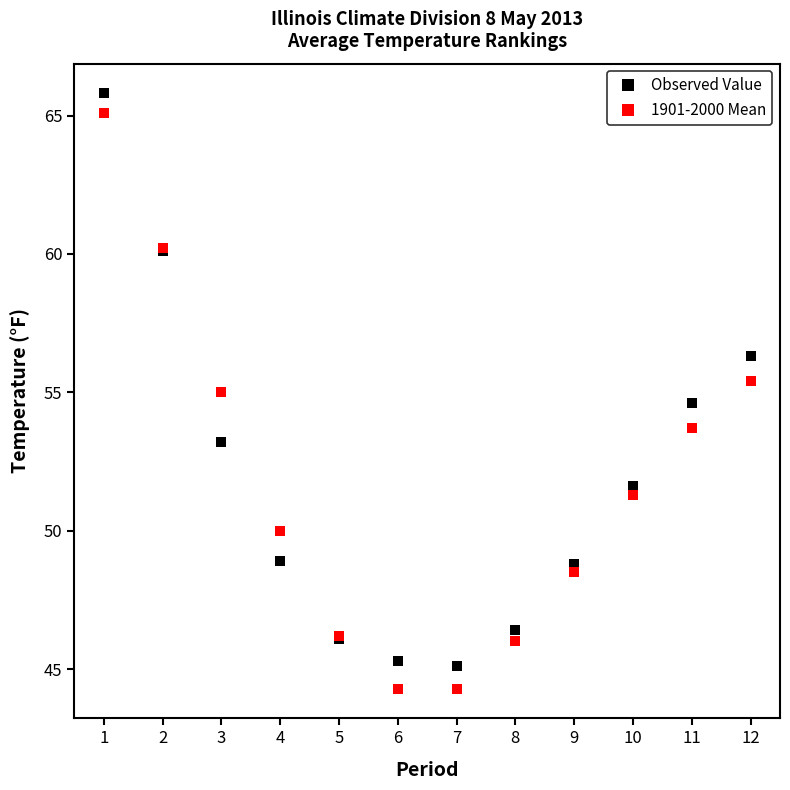

Count the number of categories in the chart.

12